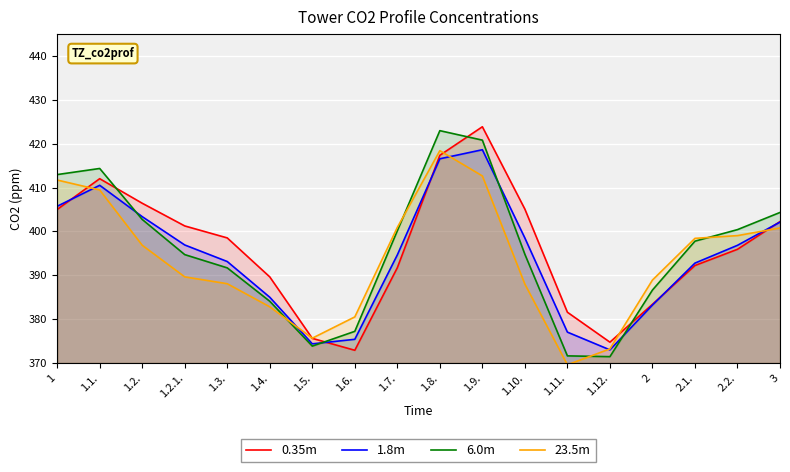

At which category does the chart reach its minimum across all series?

1.11.